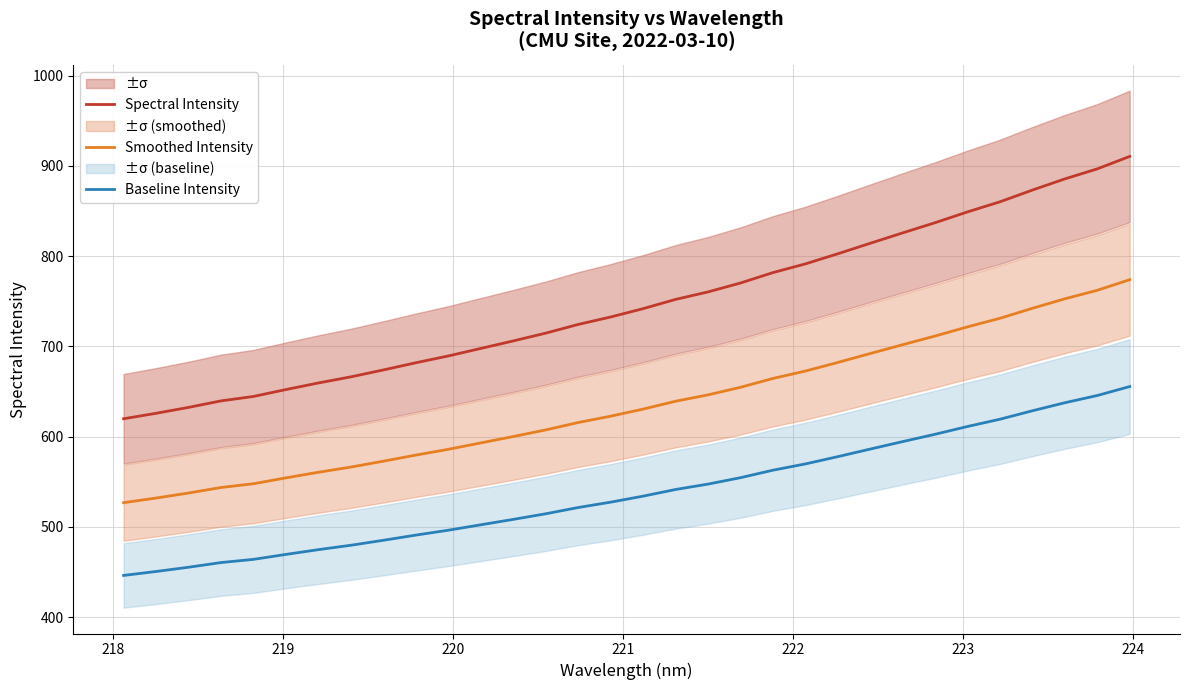

What is the minimum value for Spectral Intensity?

619.9